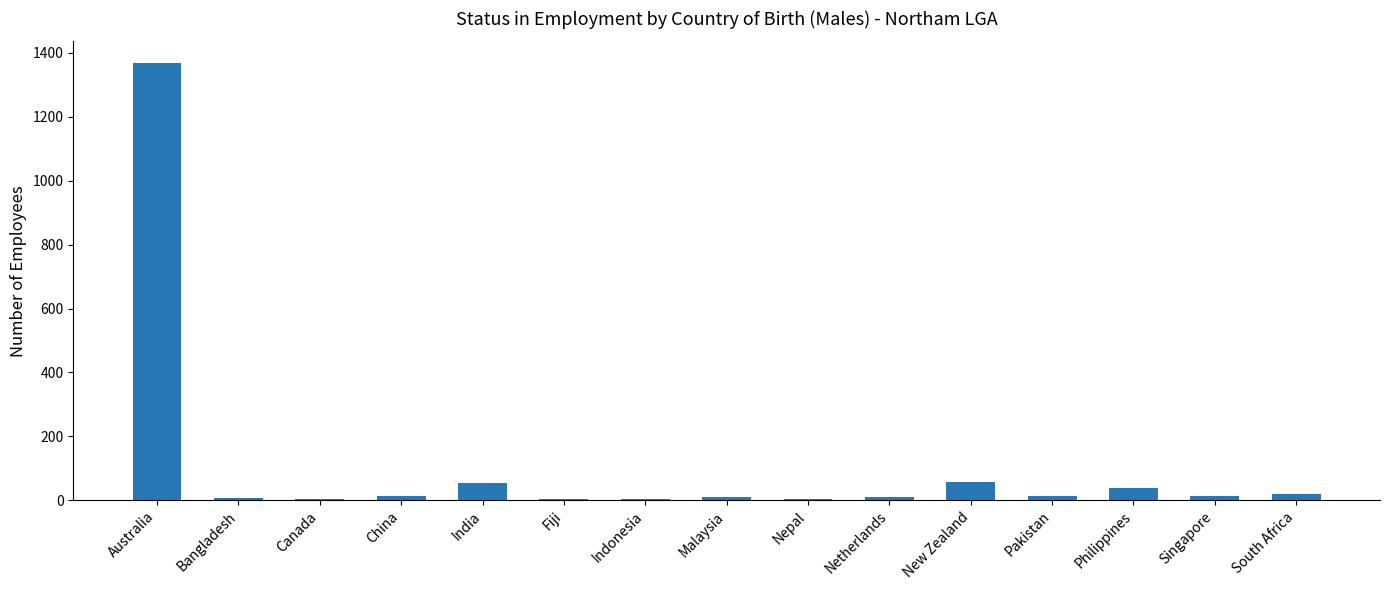

What is the change in value from Australia to India?

-1314